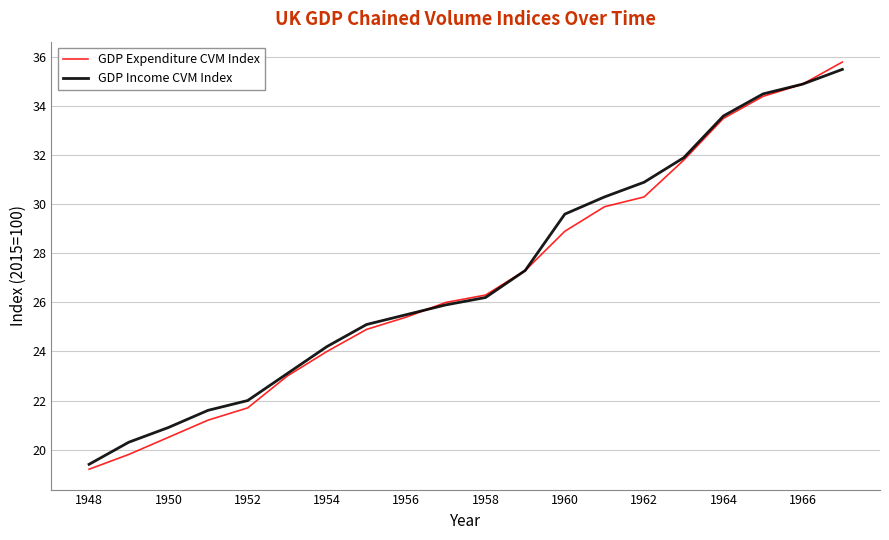

Which series ends up on top after the final intersection of GDP Expenditure CVM Index and GDP Income CVM Index?

GDP Expenditure CVM Index